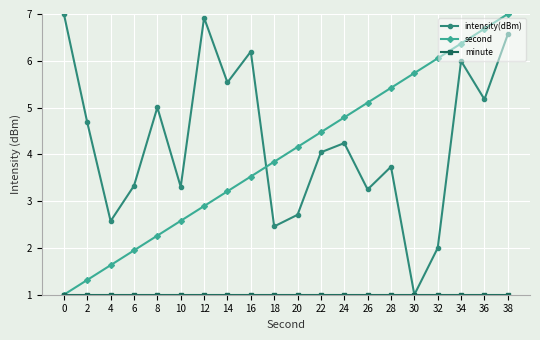

What is the value of the second point at the 20th from the left?

7.0